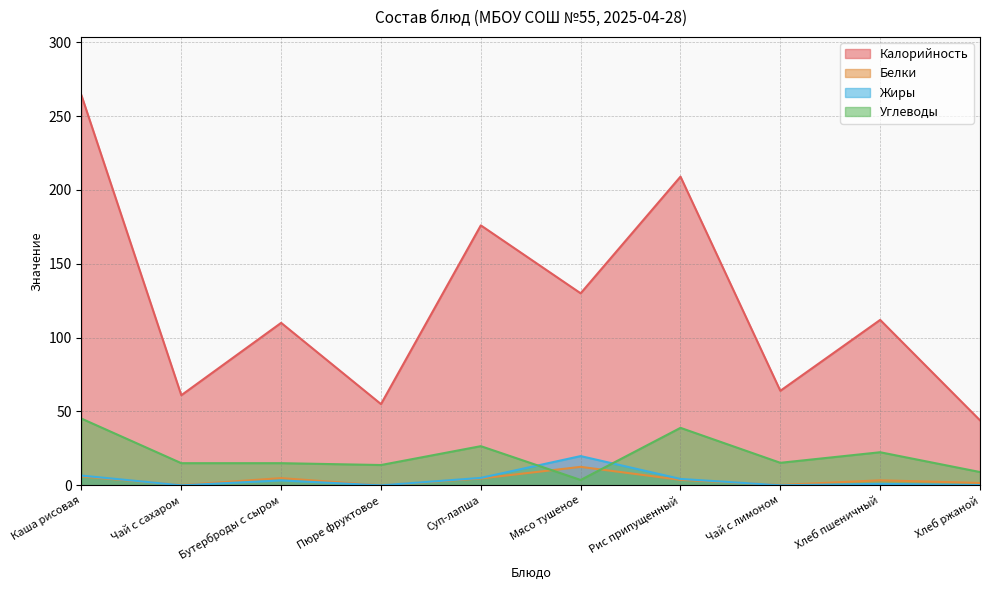

True or false: Жиры has more than 1 interior local peaks.

True